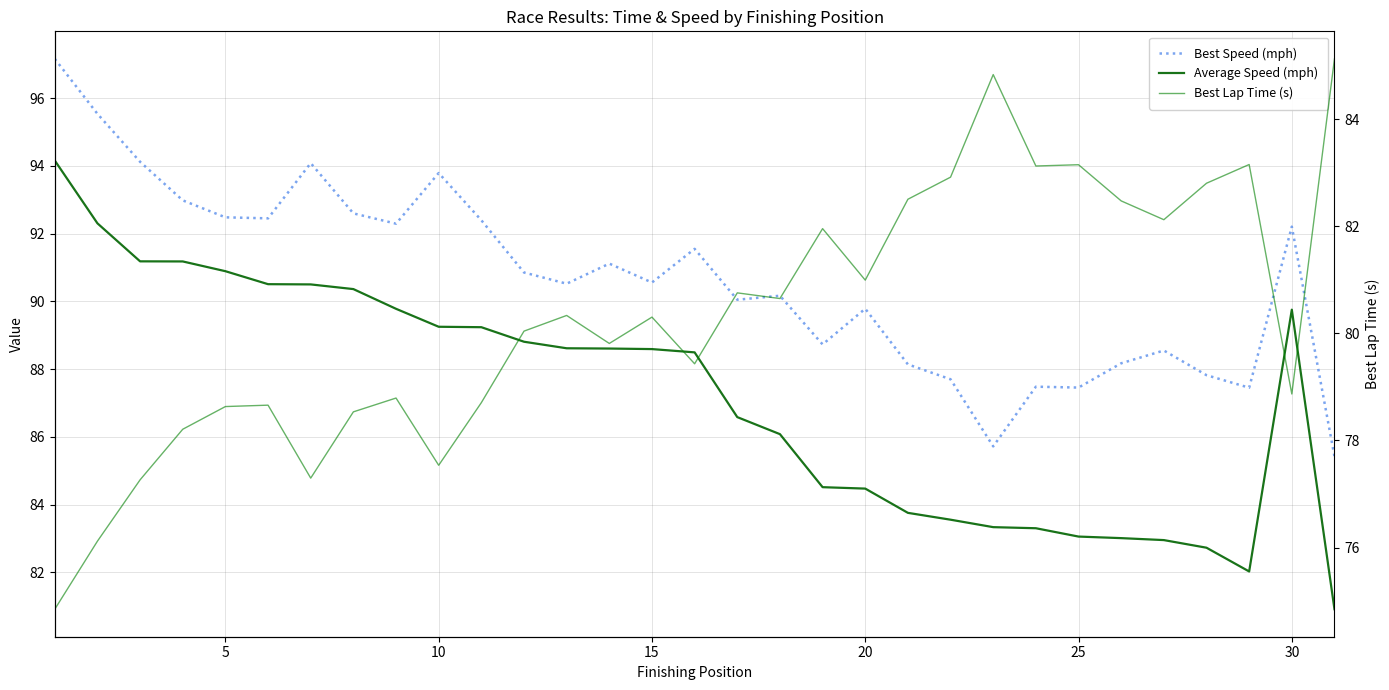

List the series in order of their peak value, highest first.

Best Speed (mph), Average Speed (mph), Best Lap Time (s)